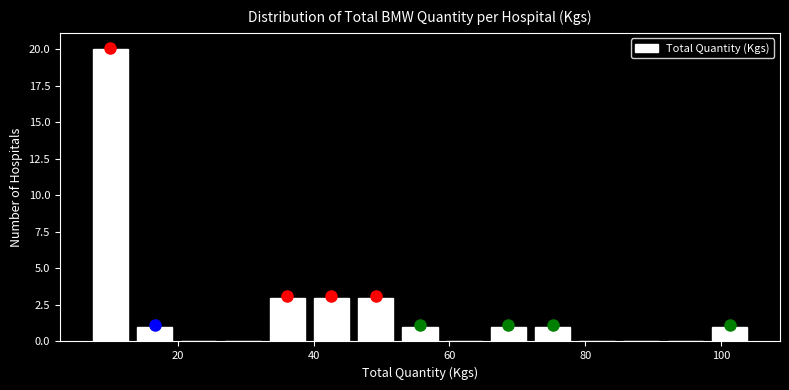

Read against the x-axis, roughly where is the centre of the tallest bar?

10